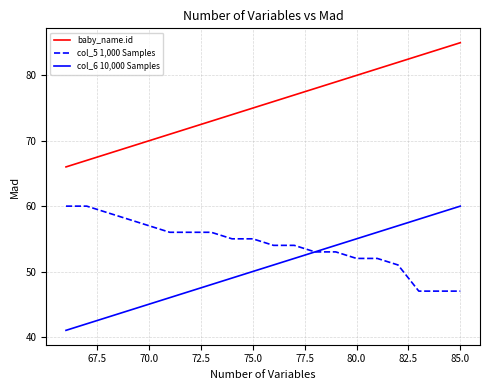

What is the smallest value displayed?

41